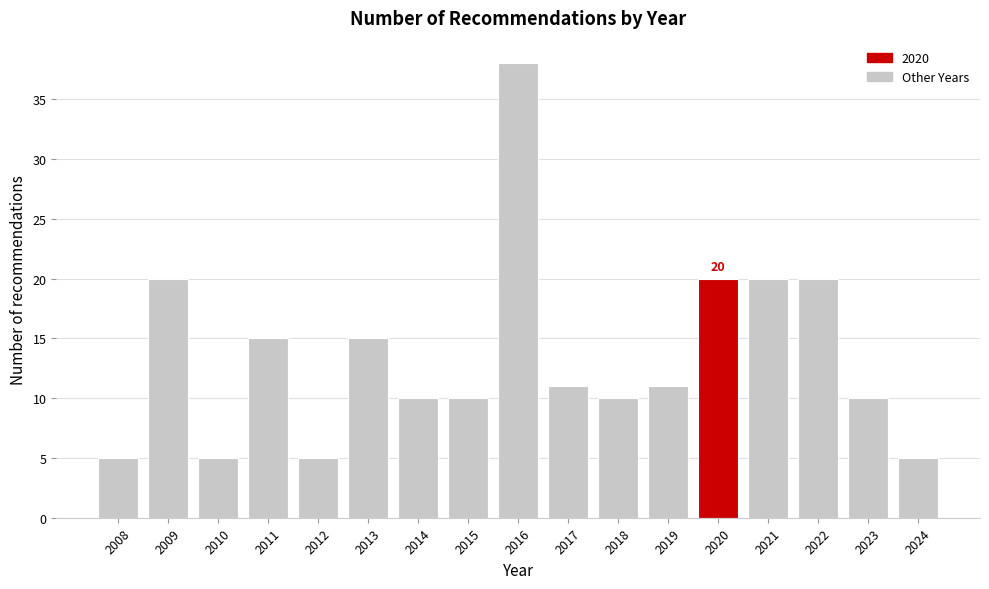

Reading left to right, extract all data points from this chart.

5	20	5	15	5	15	10	10	38	11	10	11	20	20	20	10	5